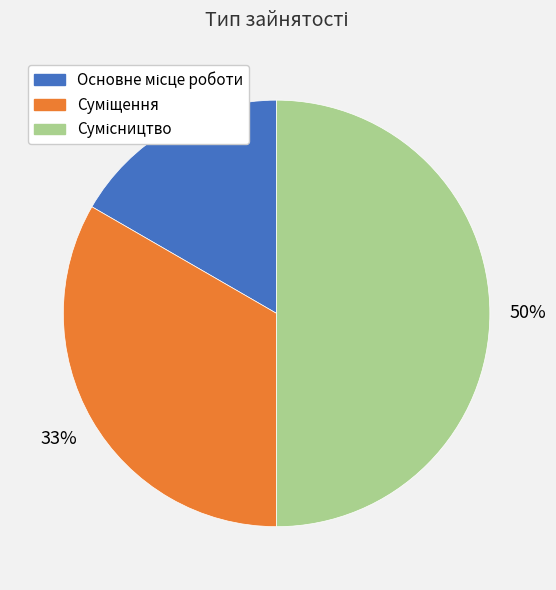

To the nearest percent, what is the average slice percentage?

33%